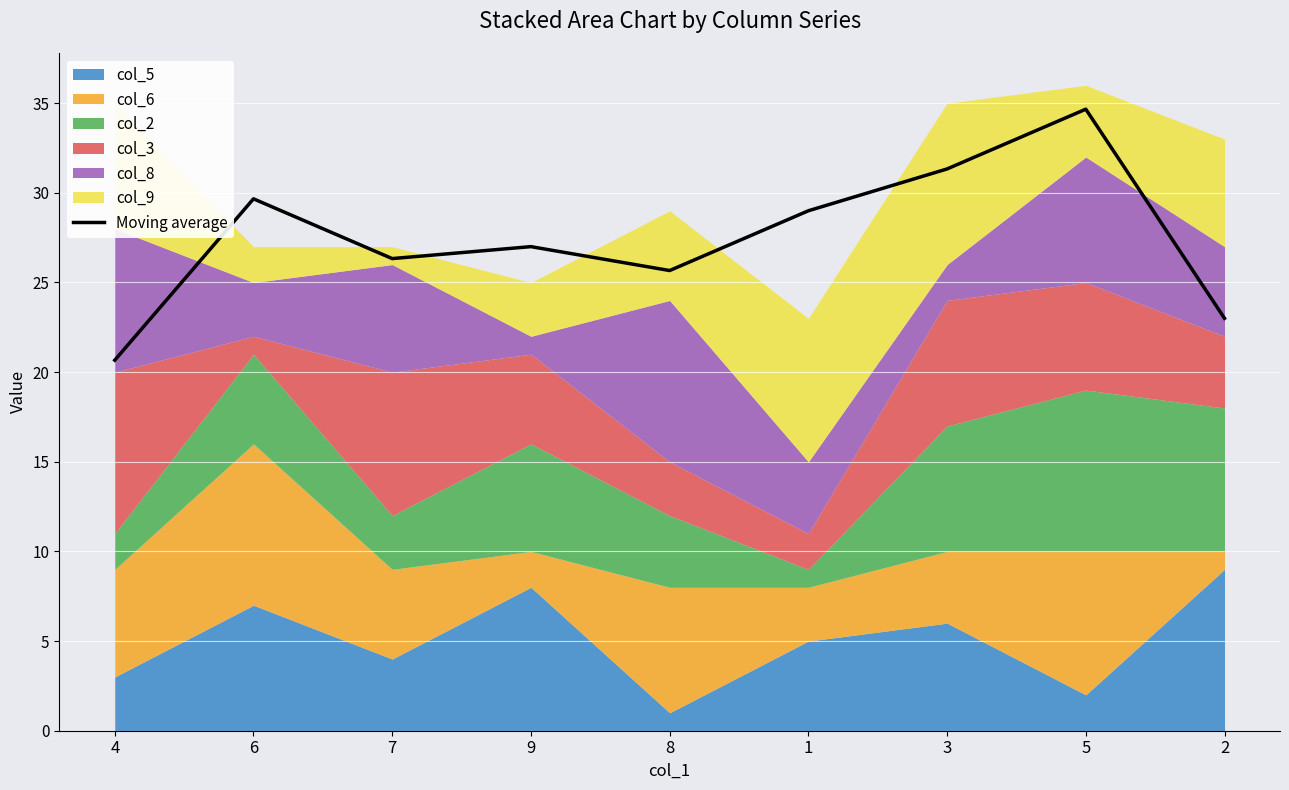

What position from the left is 5?

8